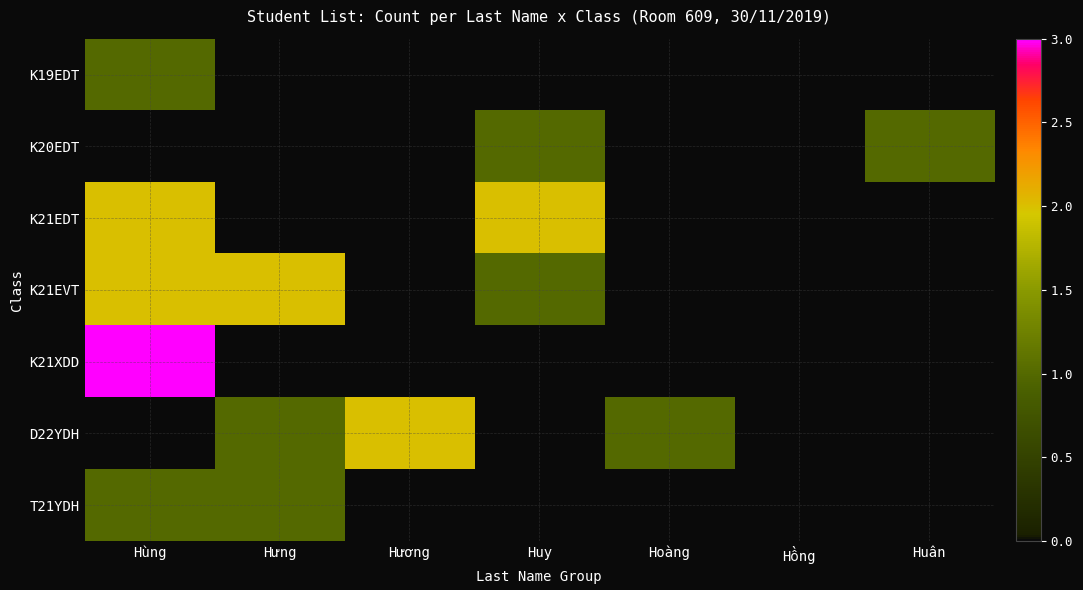

At which category is the sum across all series the highest?

Hùng